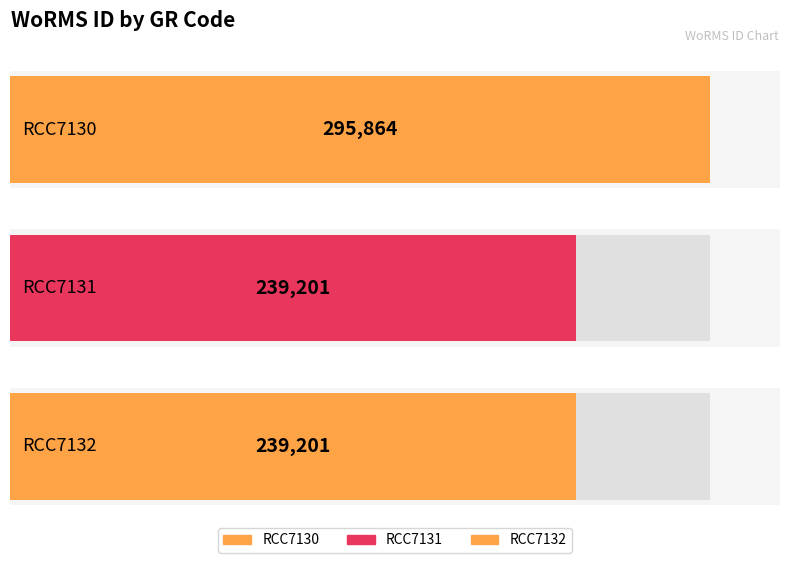

Reading left to right, transcribe all the data shown in this chart.

295864	239201	239201